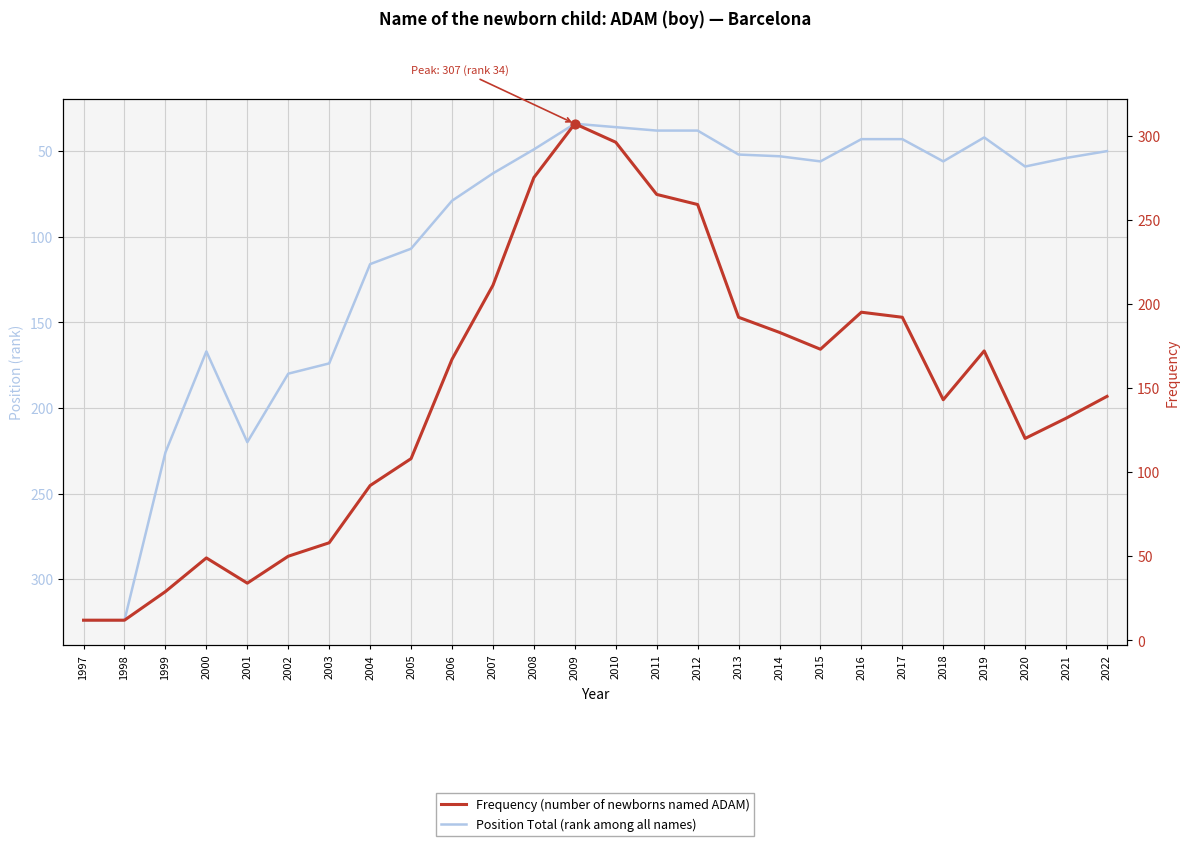

Is the value of Frequency (number of newborns named ADAM) at 1997 greater than the value of Position Total (rank among all names) at 2016?

No